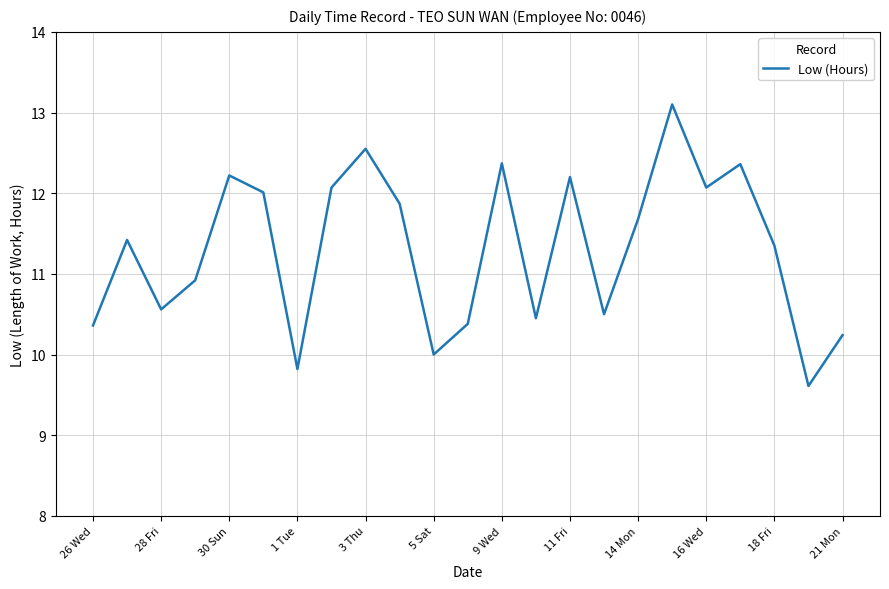

Count the number of values greater than 11.

13